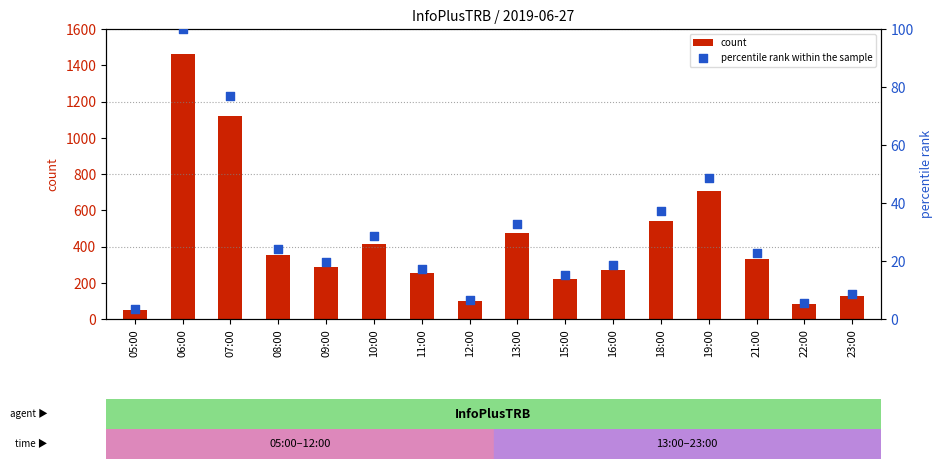

Is the value of percentile rank within the sample at 06:00 greater than the value of count at 19:00?

No